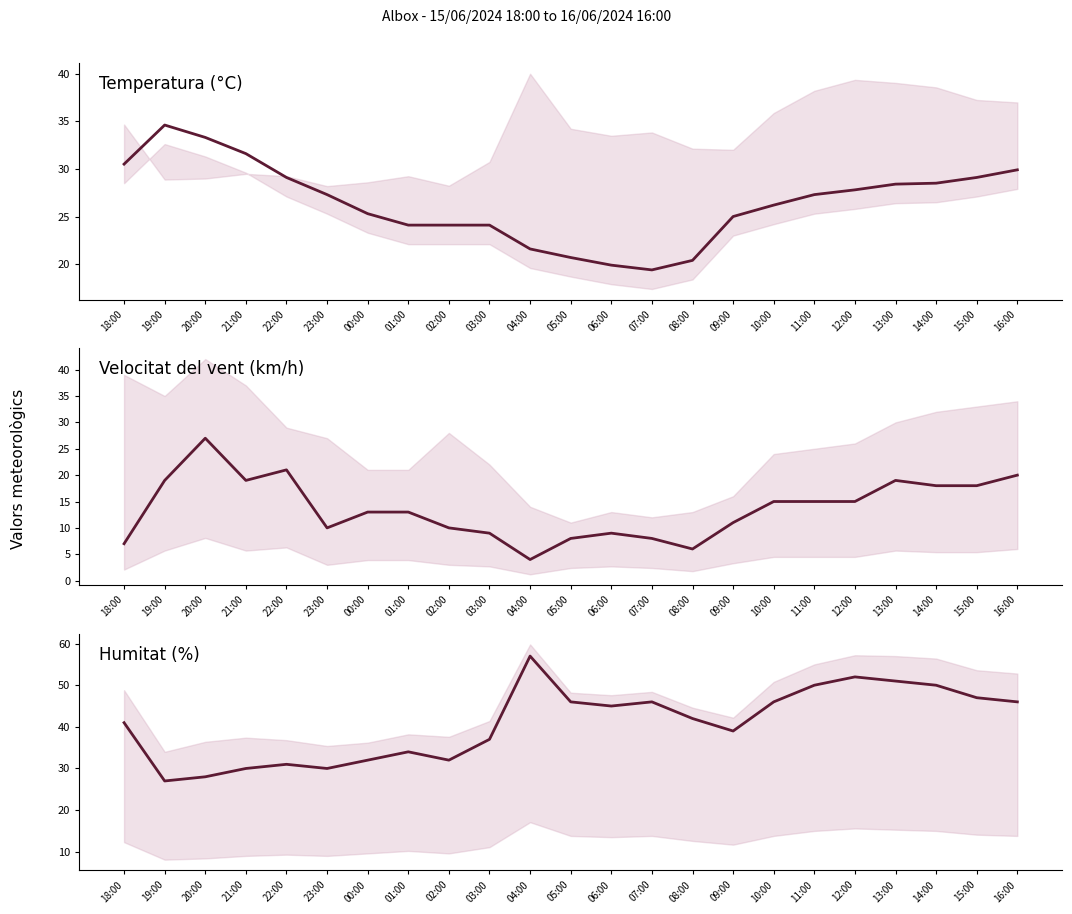

Rank the categories by Temperatura (°C) value from highest to lowest.

19:00, 20:00, 21:00, 18:00, 16:00, 22:00, 15:00, 14:00, 13:00, 12:00, 23:00, 11:00, 10:00, 00:00, 09:00, 01:00, 02:00, 03:00, 04:00, 05:00, 08:00, 06:00, 07:00